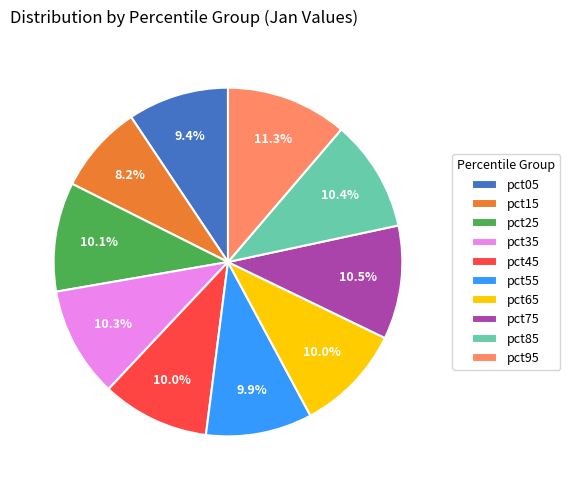

Does pct65 account for over 50% of the chart?

No